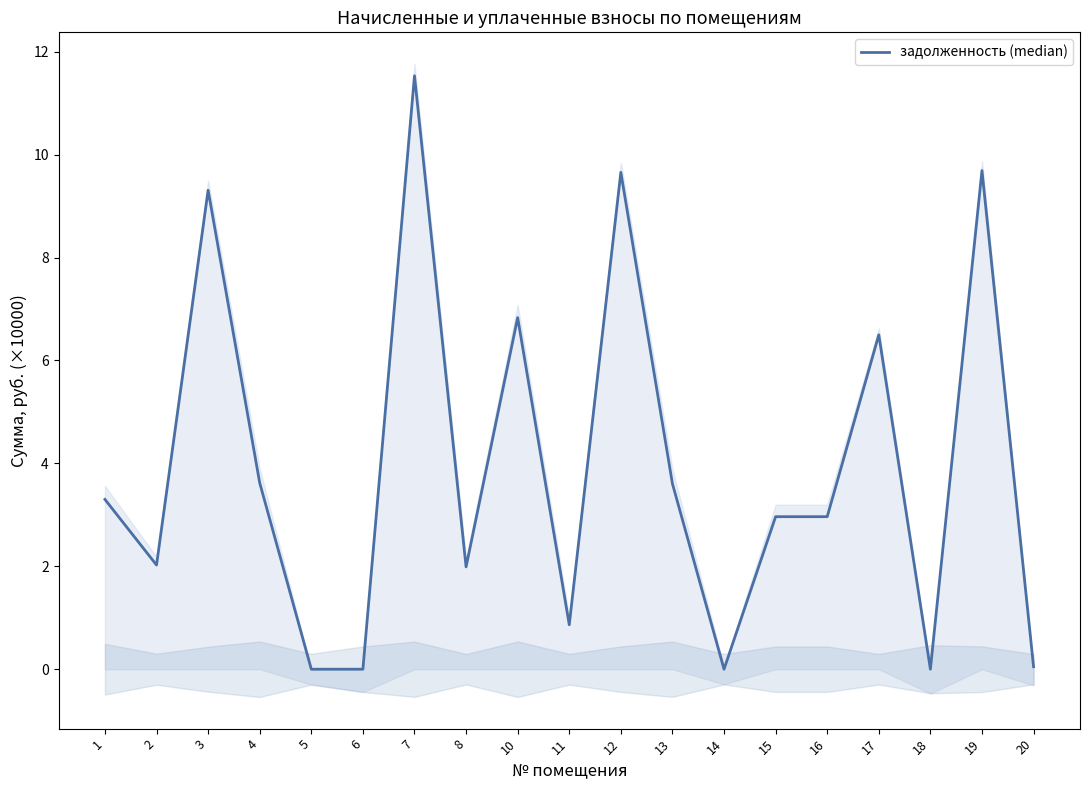

At which category does the data reach its first local peak?

3